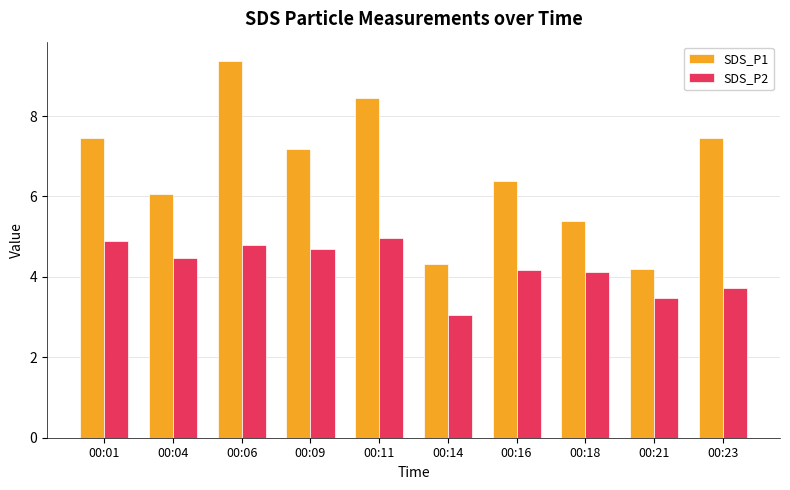

Rank the series at 00:11 from lowest to highest value.

SDS_P2, SDS_P1